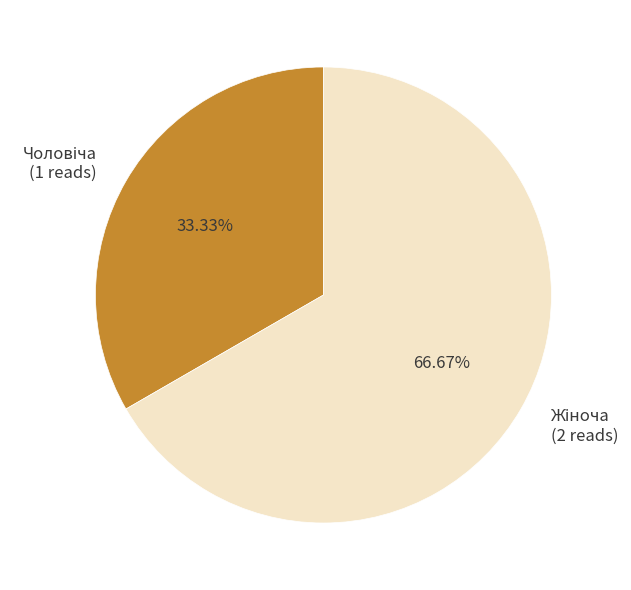

Is there any slice that represents more than half of the pie?

Yes